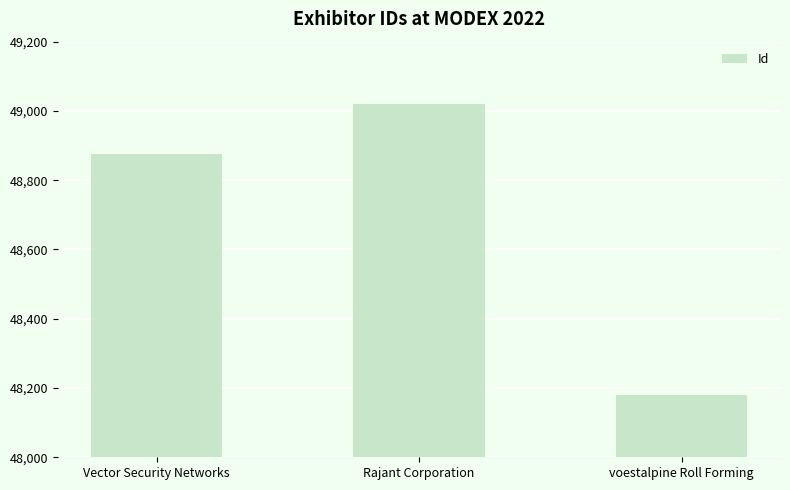

Reading right to left, extract all data points from this chart.

48180	49021	48875